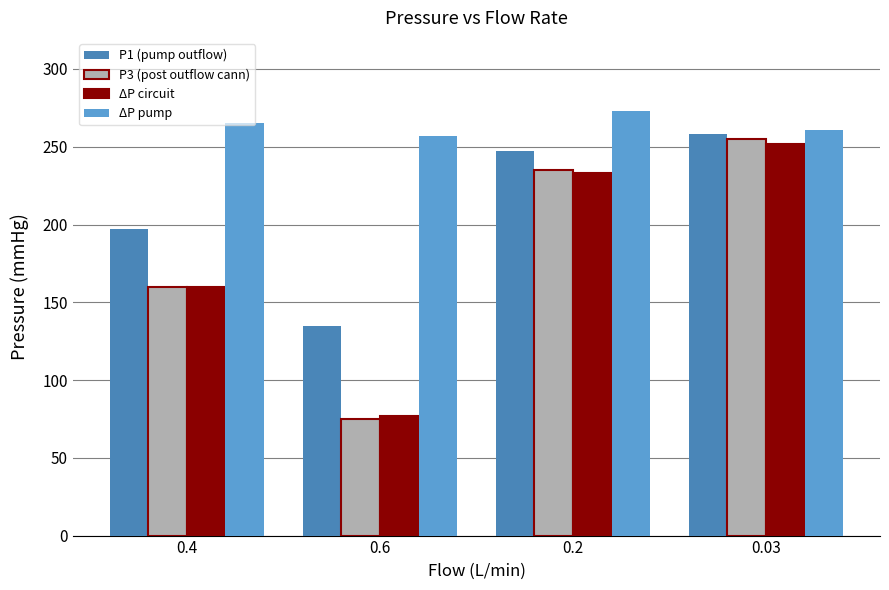

How many P3 (post outflow cann) values are between 160 and 255?

3